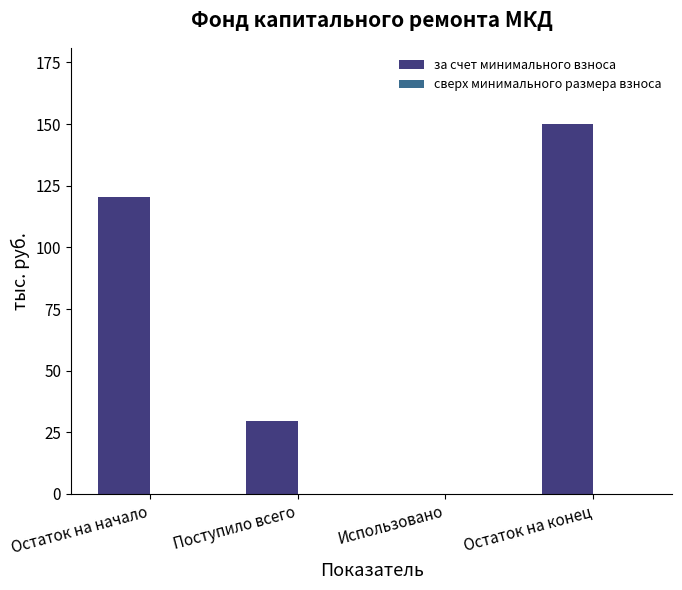

Is it true that the value at Остаток на начало is 120.3?

True